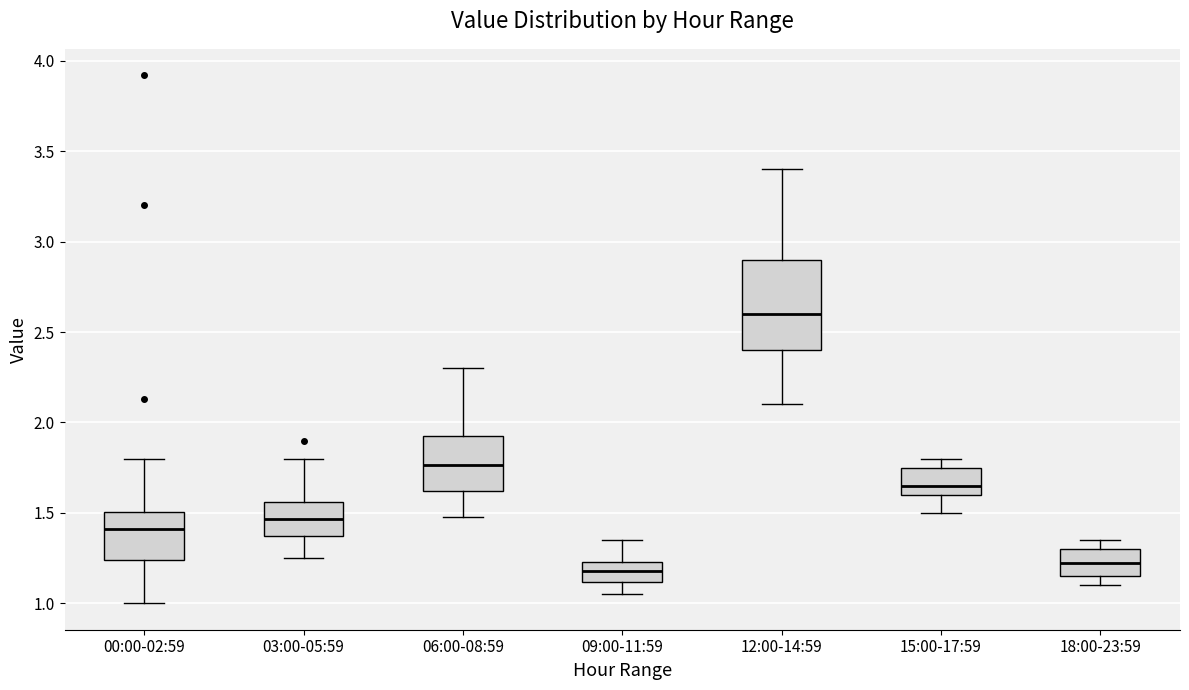

Reading left to right, transcribe this box plot: for each box, give where its median line is, the range the box spans, and where its two whiskers end, as read against the y-axis. The values are not printed on the chart, so give them approximately, as read against the axis.

00:00-02:59: median 1.40, box 1.25 to 1.50, whiskers 1.00 to 1.80
03:00-05:59: median 1.45, box 1.35 to 1.55, whiskers 1.25 to 1.80
06:00-08:59: median 1.75, box 1.60 to 1.95, whiskers 1.50 to 2.30
09:00-11:59: median 1.20, box 1.10 to 1.25, whiskers 1.05 to 1.35
12:00-14:59: median 2.60, box 2.40 to 2.90, whiskers 2.10 to 3.40
15:00-17:59: median 1.65, box 1.60 to 1.75, whiskers 1.50 to 1.80
18:00-23:59: median 1.25, box 1.15 to 1.30, whiskers 1.10 to 1.35